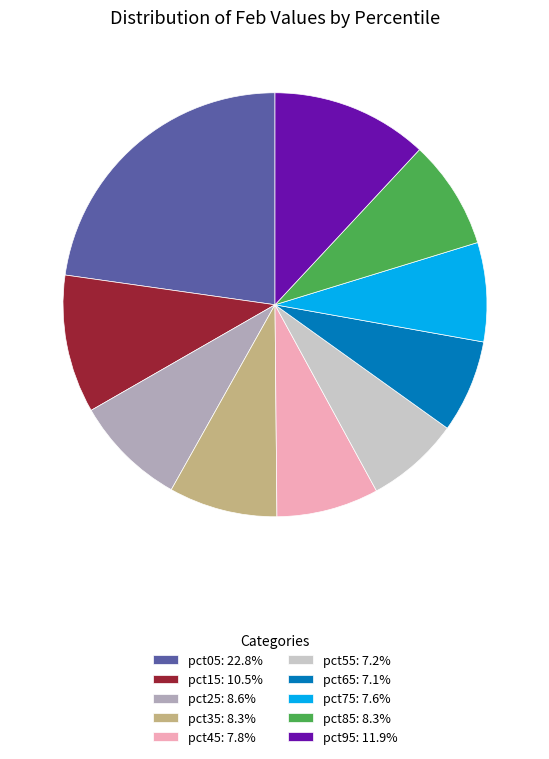

Does pct55: 7.2% represent more than half of the total?

No